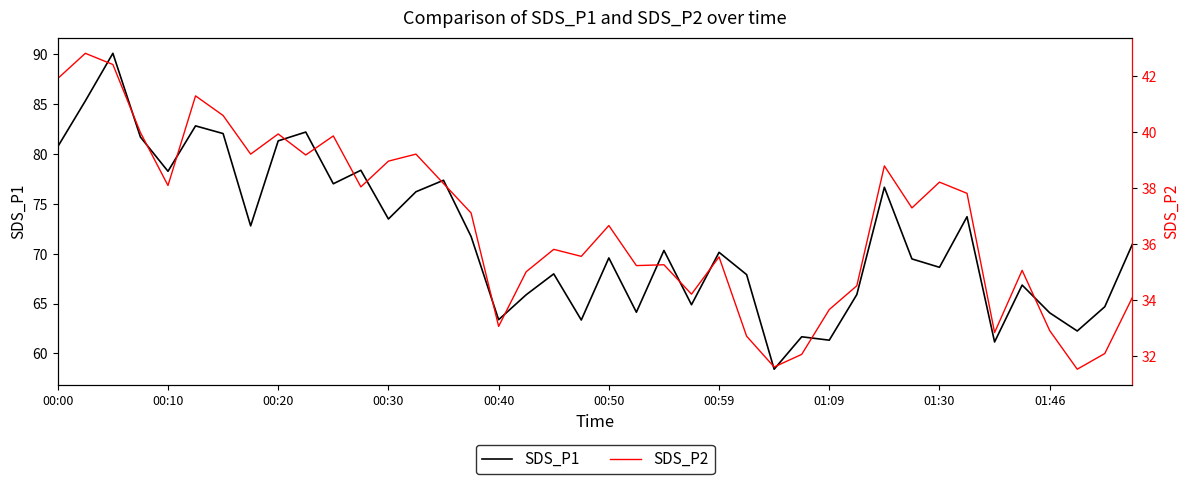

Is it true that SDS_P1 equals 65.9 at 17?

True